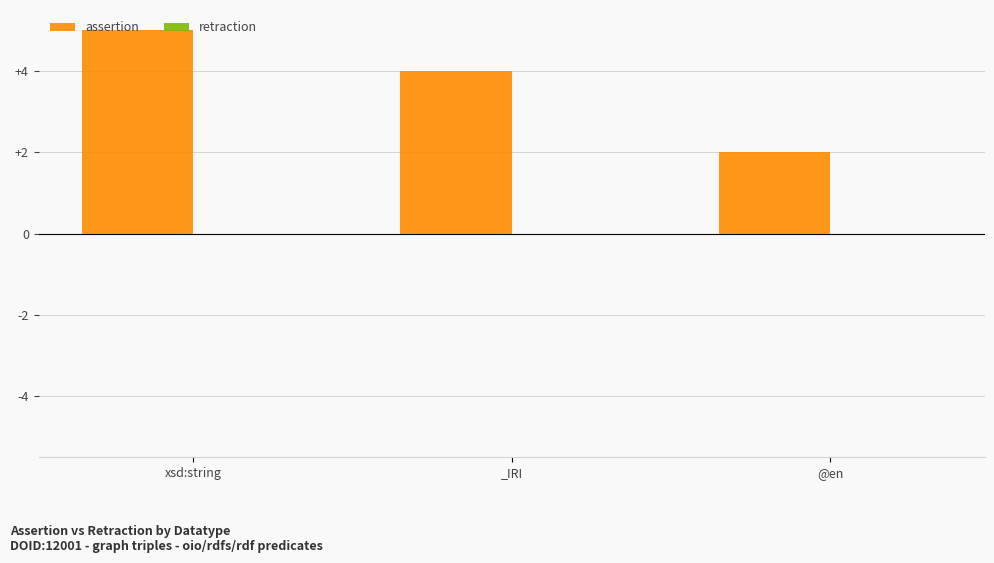

Is it true that the value at xsd:string is 5?

True